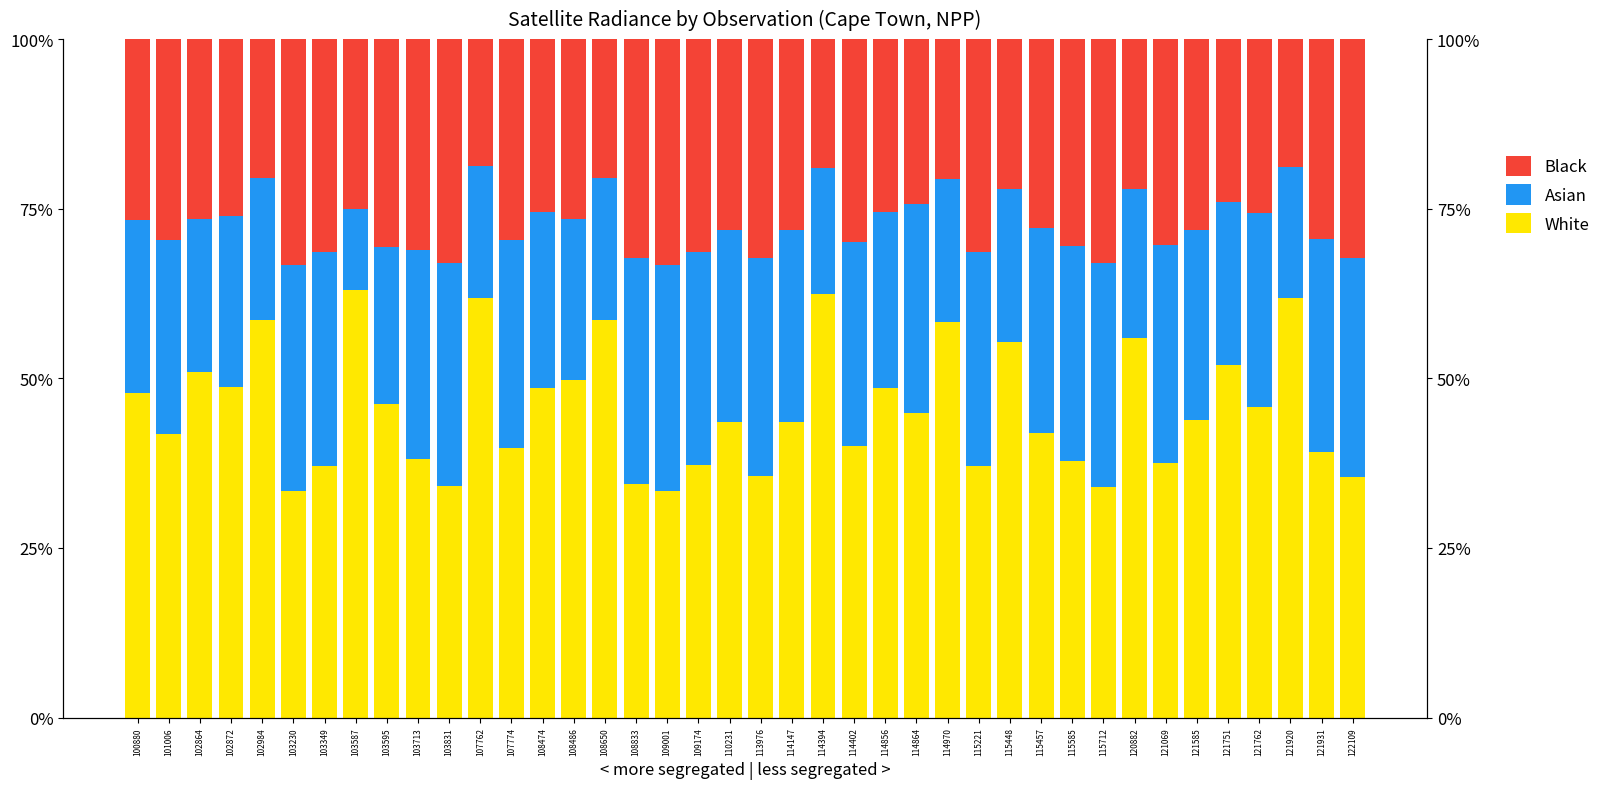

What is the value of the Asian bar at the 24th from the left?

30.0